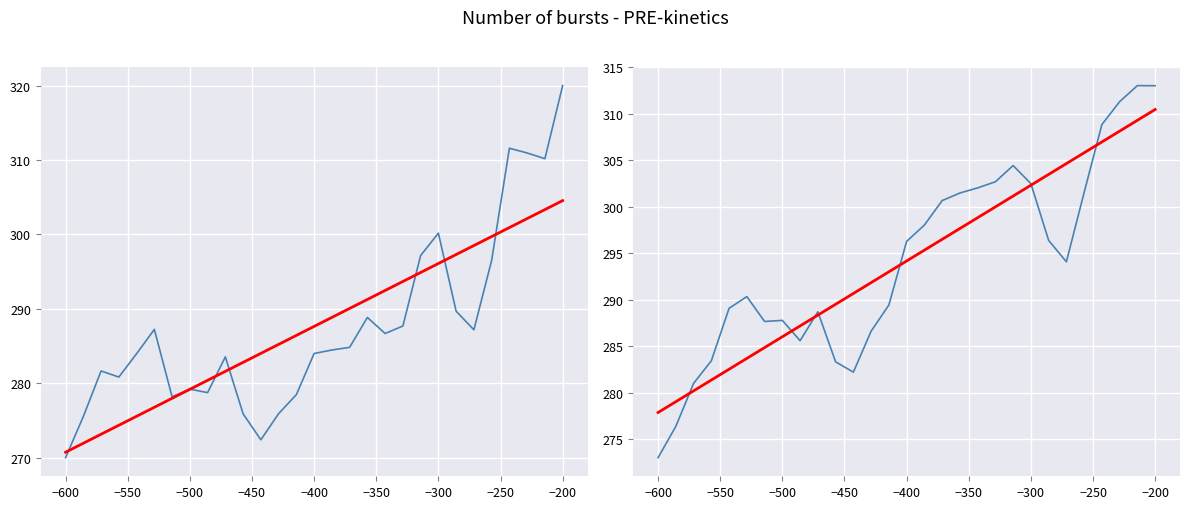

What is the minimum value for Trend?

277.9